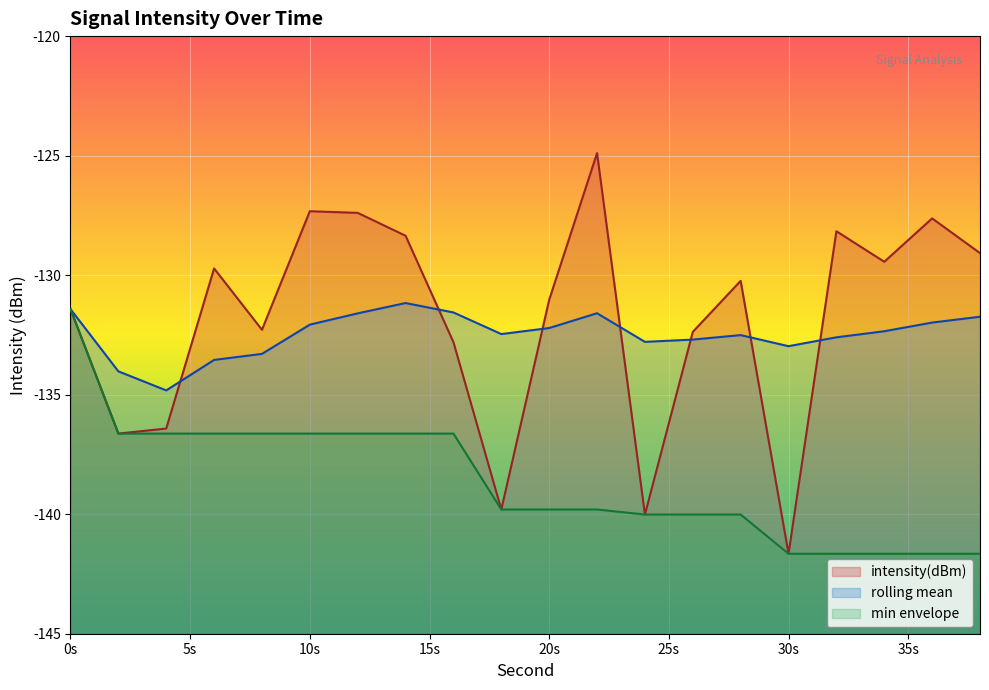

The value of rolling_mean at 24 is -41.6. True or false?

False